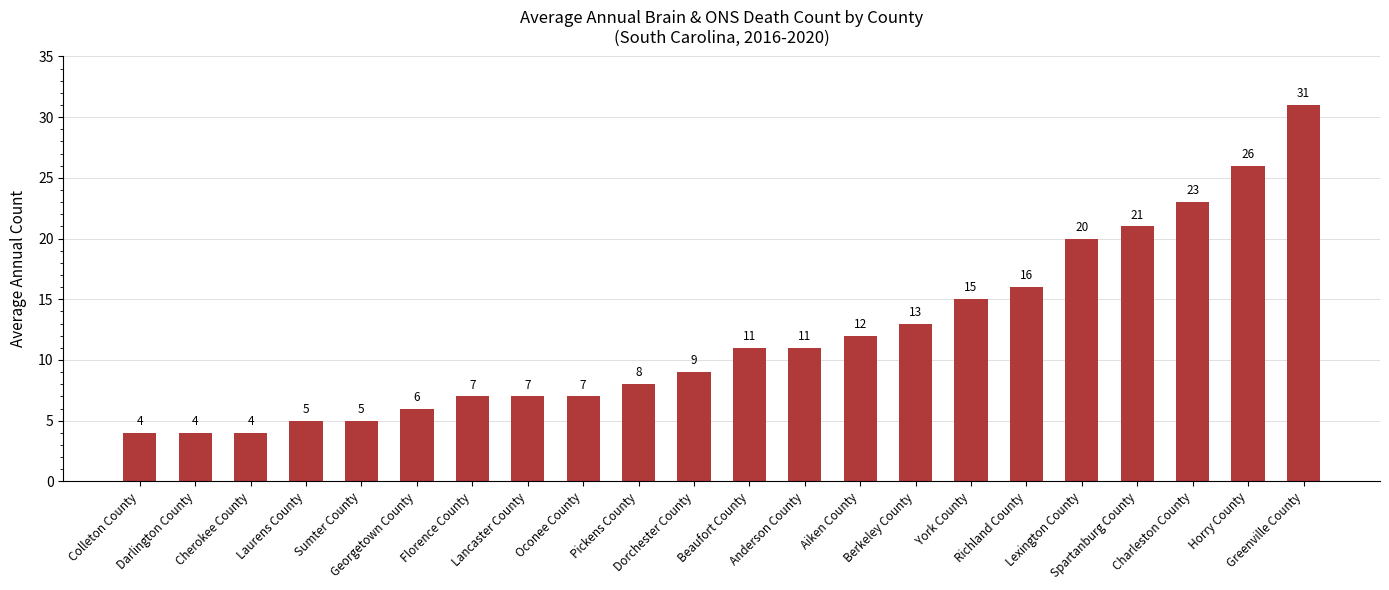

What is the ratio of the value at Horry County to the value at Richland County?

1.6